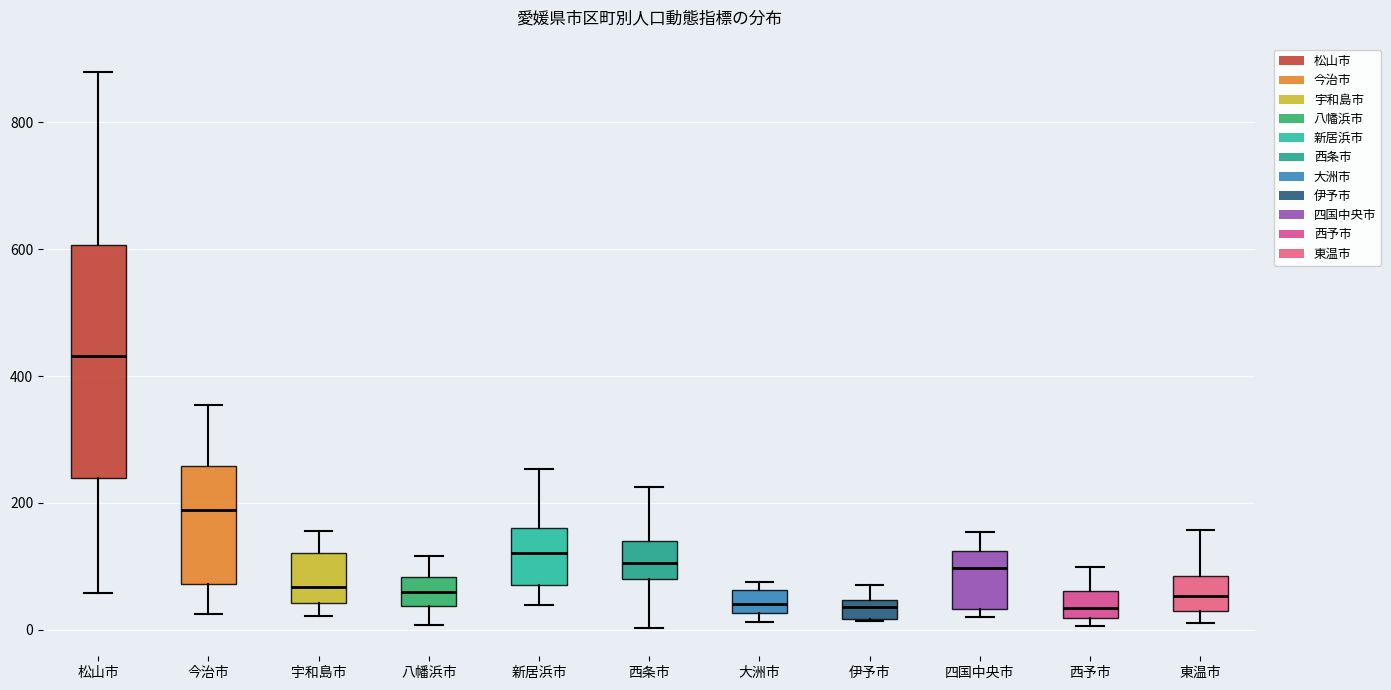

Reading left to right, transcribe this box plot: for each box, give where its median line is, the range the box spans, and where its two whiskers end, as read against the y-axis. The values are not printed on the chart, so give them approximately, as read against the axis.

松山市: median 440, box 240 to 600, whiskers 60 to 880
今治市: median 180, box 80 to 260, whiskers 20 to 360
宇和島市: median 60, box 40 to 120, whiskers 20 to 160
八幡浜市: median 60, box 40 to 80, whiskers 0 to 120
新居浜市: median 120, box 80 to 160, whiskers 40 to 260
西条市: median 100, box 80 to 140, whiskers 0 to 220
大洲市: median 40, box 20 to 60, whiskers 20 (just below the box's lower edge) to 80
伊予市: median 40 (just below the box's upper edge), box 20 to 40, whiskers 20 to 80
四国中央市: median 100, box 40 to 120, whiskers 20 to 160
西予市: median 40, box 20 to 60, whiskers 0 to 100
東温市: median 60, box 20 to 80, whiskers 20 (just below the box's lower edge) to 160